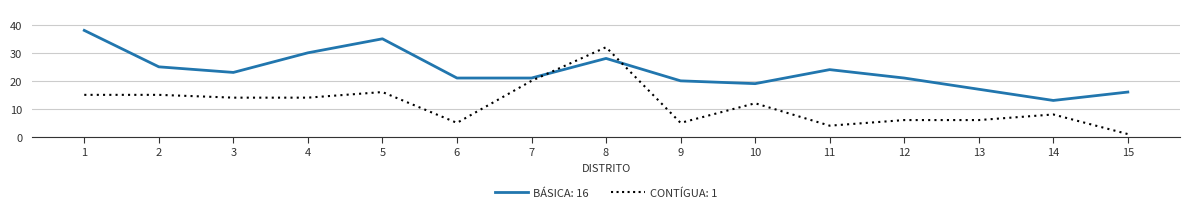

What is the maximum value shown in the chart?

38